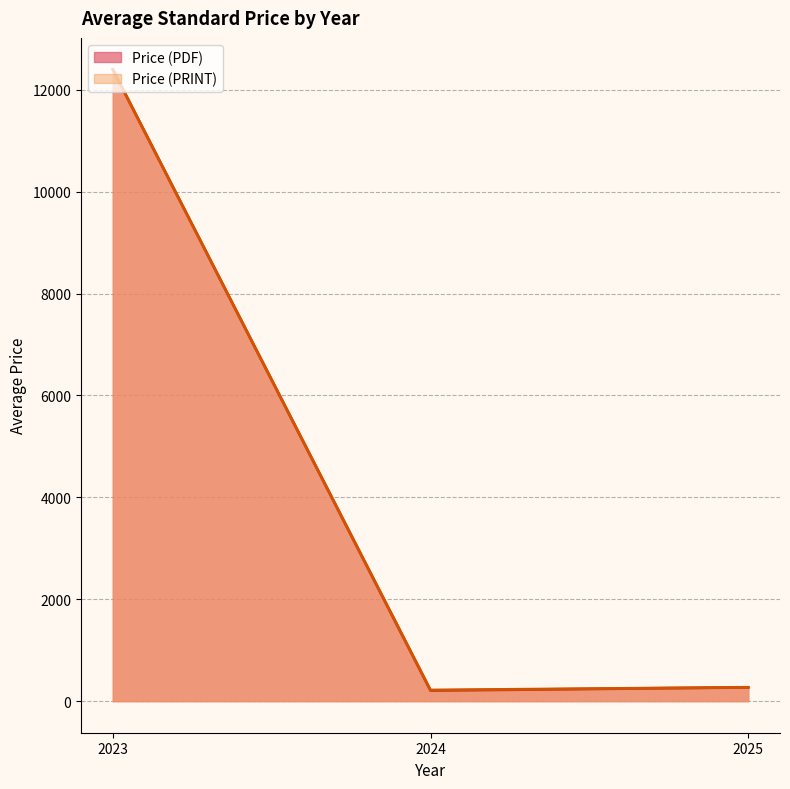

True or false: Price (PDF) and Price (PRINT) intersect in this chart.

False